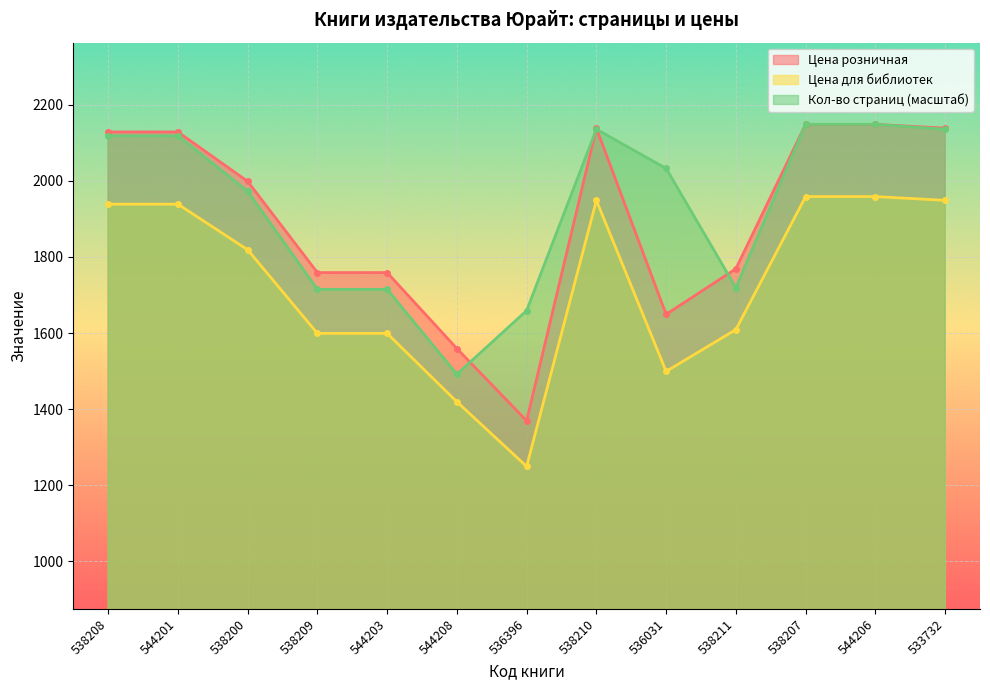

Where does the Цена розничная series first go above 1999?

538208